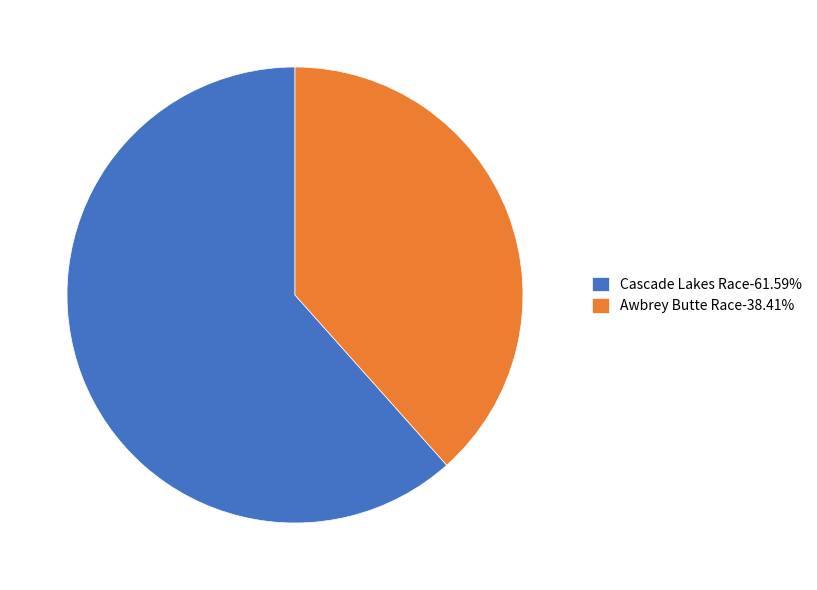

Is it true that Cascade Lakes Race is 62% of the pie?

True